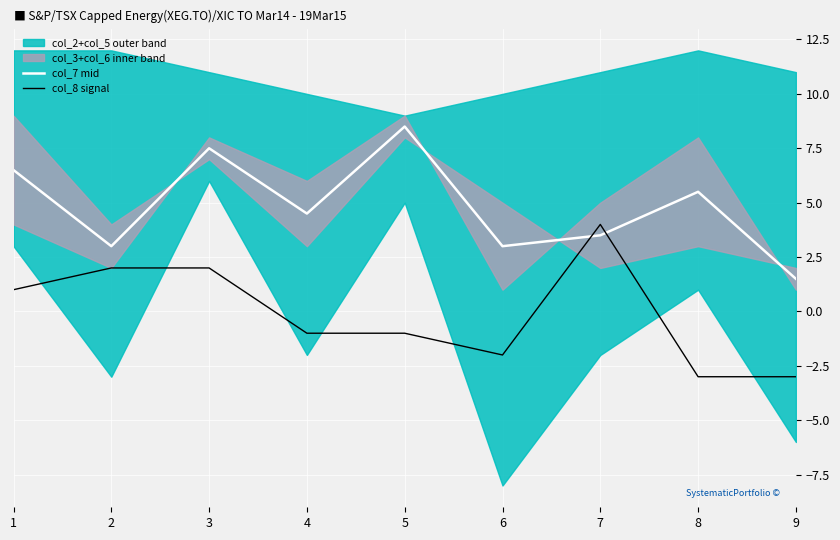

The value of col_8 signal at 3 is 3.0. True or false?

False